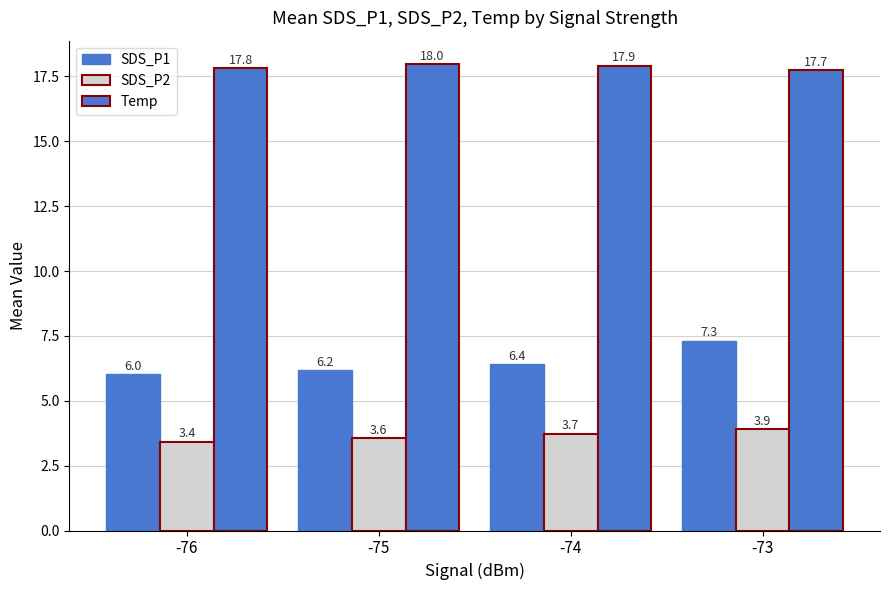

Which series has the widest spread of values?

SDS_P1